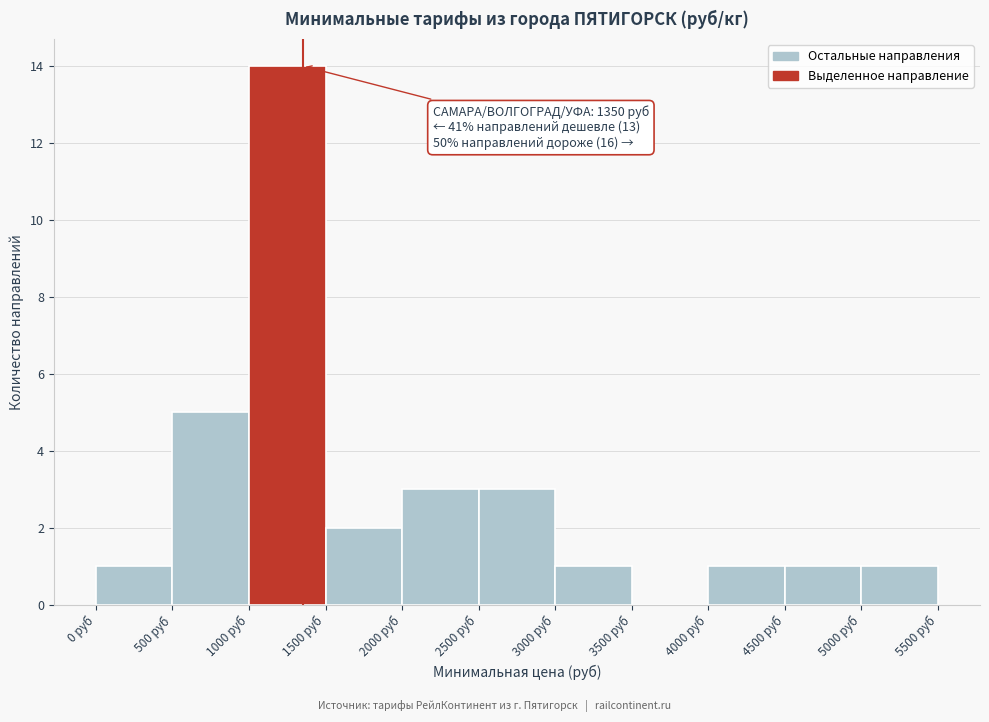

Which range on the x-axis has the tallest bar?

1000 to 1500